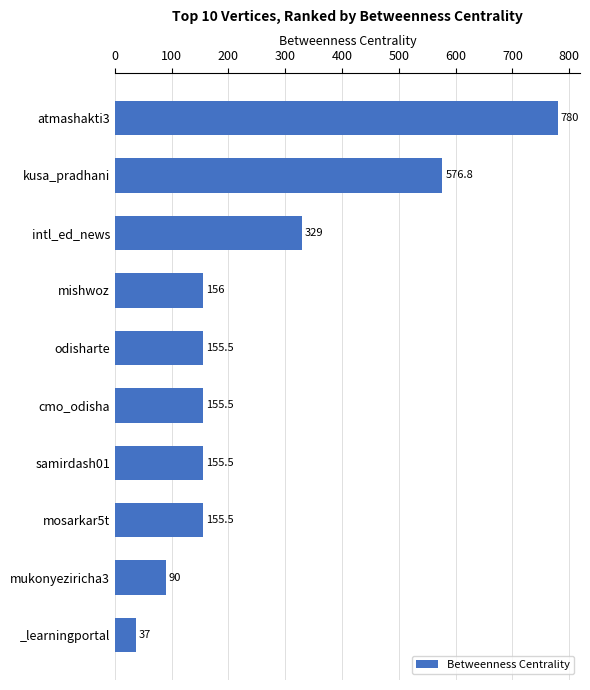

The value at samirdash01 is 155.5. True or false?

True